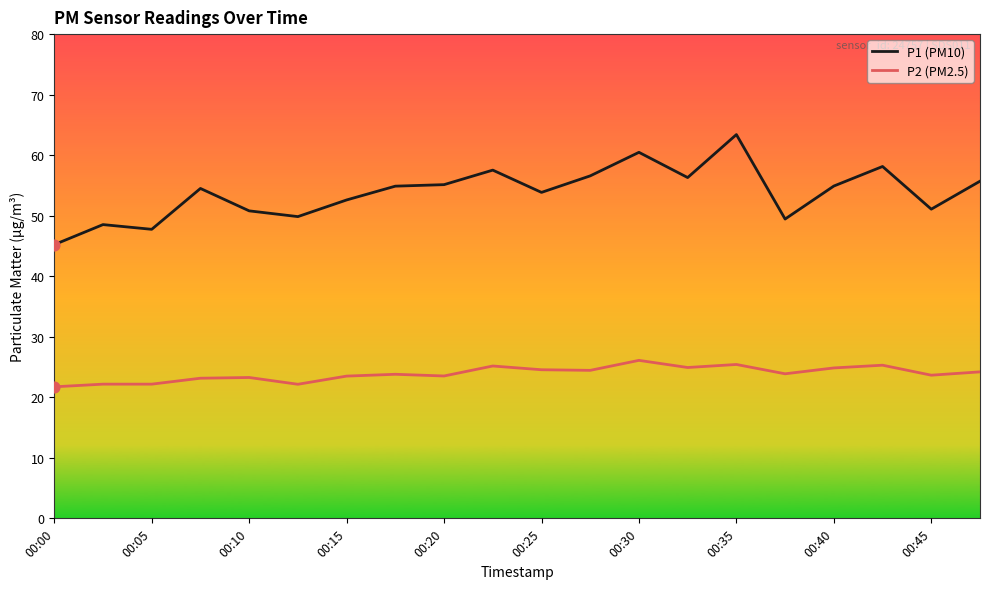

Which series has the largest total across all categories?

P1 (PM10)